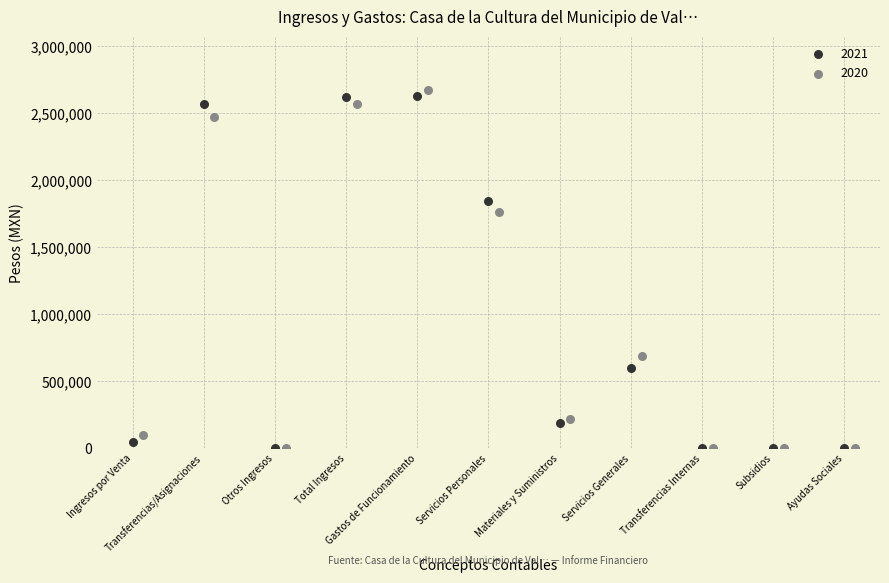

What are all the series names shown in the legend?

2021, 2020